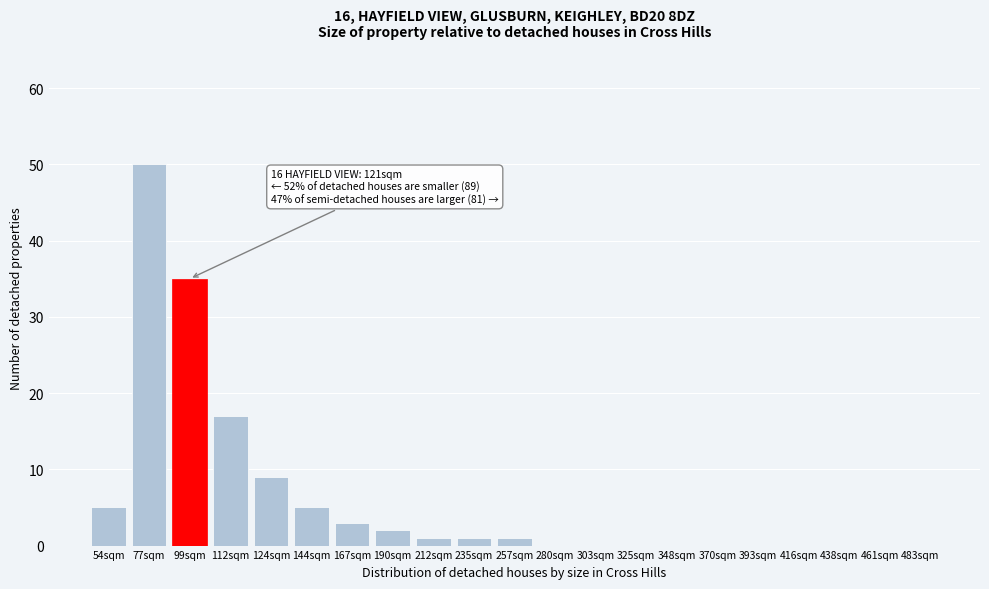

Reading left to right, extract all data points from this chart.

54sqm=5	77sqm=50	99sqm=35	112sqm=17	124sqm=9	144sqm=5	167sqm=3	190sqm=2	212sqm=1	235sqm=1	257sqm=1	280sqm=0	303sqm=0	325sqm=0	348sqm=0	370sqm=0	393sqm=0	416sqm=0	438sqm=0	461sqm=0	483sqm=0